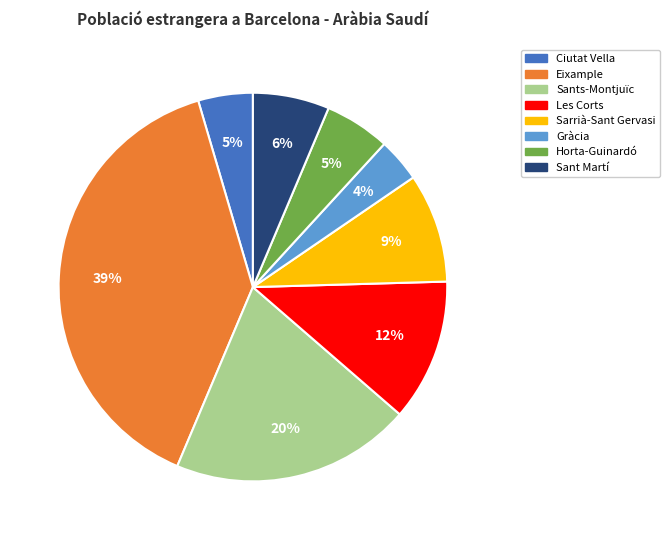

True or false: Sarrià-Sant Gervasi accounts for 2% of the total.

False